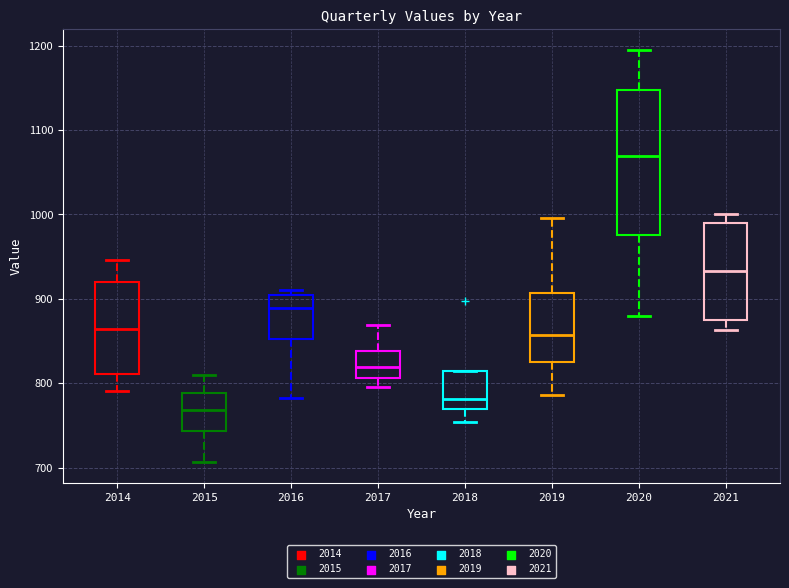

Reading left to right, transcribe this box plot: for each box, give where its median line is, the range the box spans, and where its two whiskers end, as read against the y-axis. The values are not printed on the chart, so give them approximately, as read against the axis.

2014: median 860, box 810 to 920, whiskers 790 to 950
2015: median 770, box 740 to 790, whiskers 710 to 810
2016: median 890, box 850 to 900, whiskers 780 to 910
2017: median 820, box 810 to 840, whiskers 800 to 870
2018: median 780, box 770 to 810, whiskers 750 to 810
2019: median 860, box 820 to 910, whiskers 790 to 1000
2020: median 1070, box 980 to 1150, whiskers 880 to 1200
2021: median 930, box 880 to 990, whiskers 860 to 1000